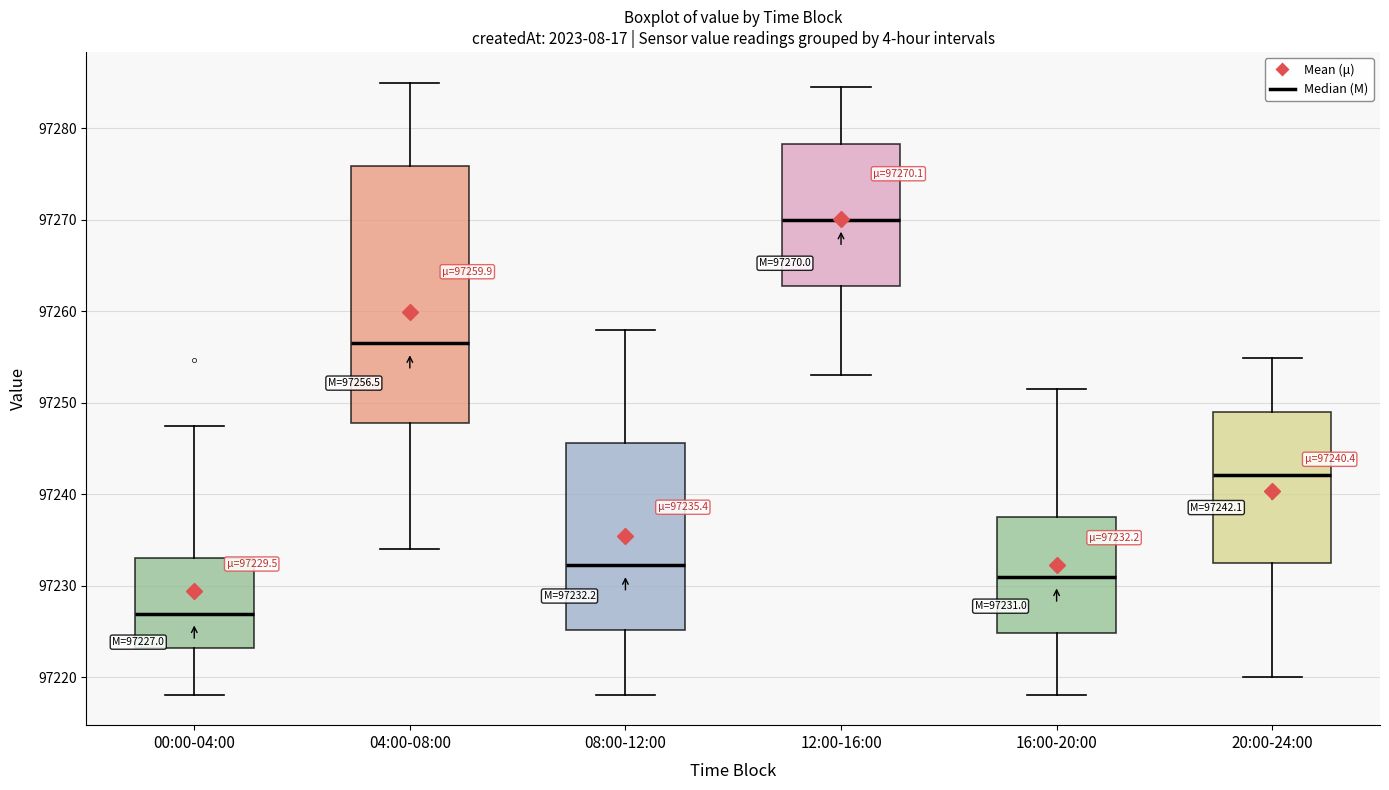

Comparing the boxes themselves (not the whiskers), which one is the tallest?

04:00-08:00